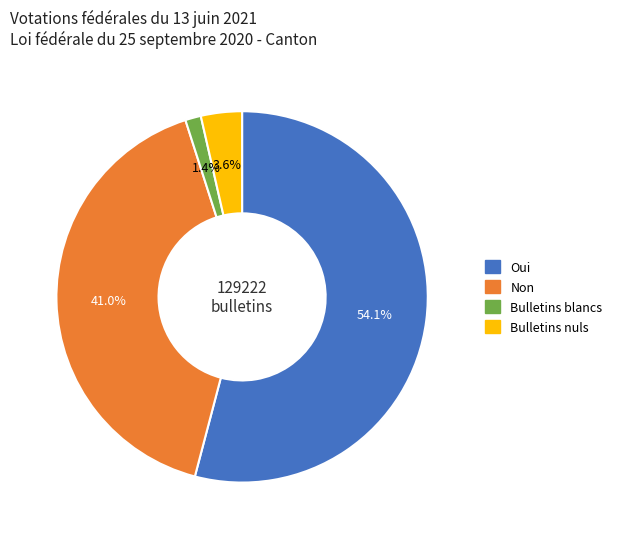

Count the number of slices in the pie.

4